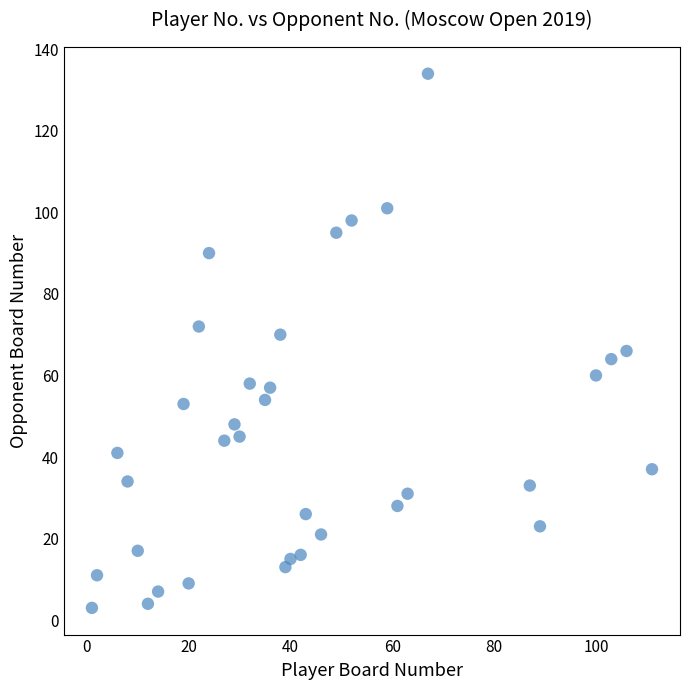

What is the range of Y values (max minus min)?

131